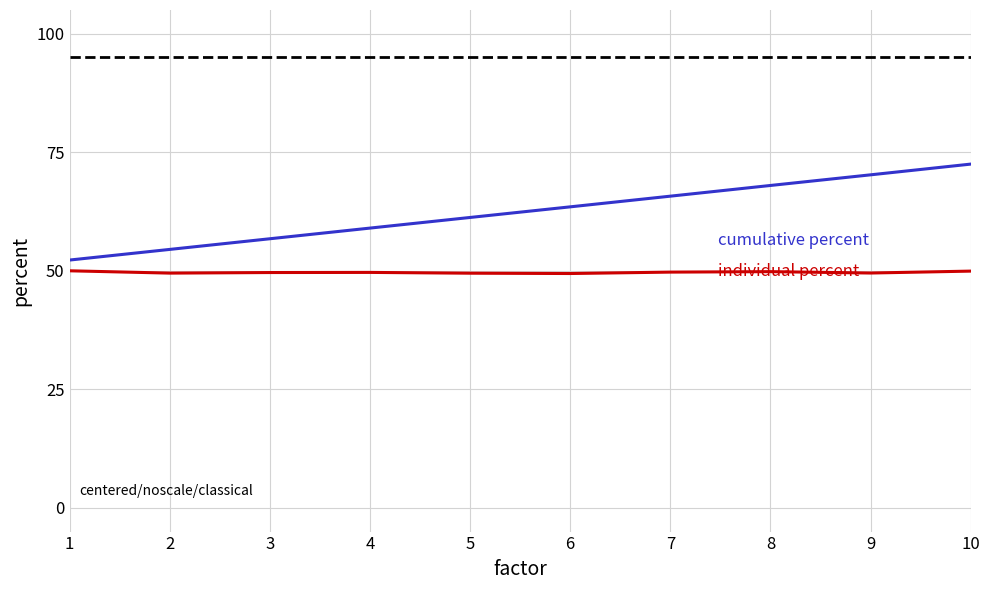

What is the spread (max minus min) of values at 8?

18.2